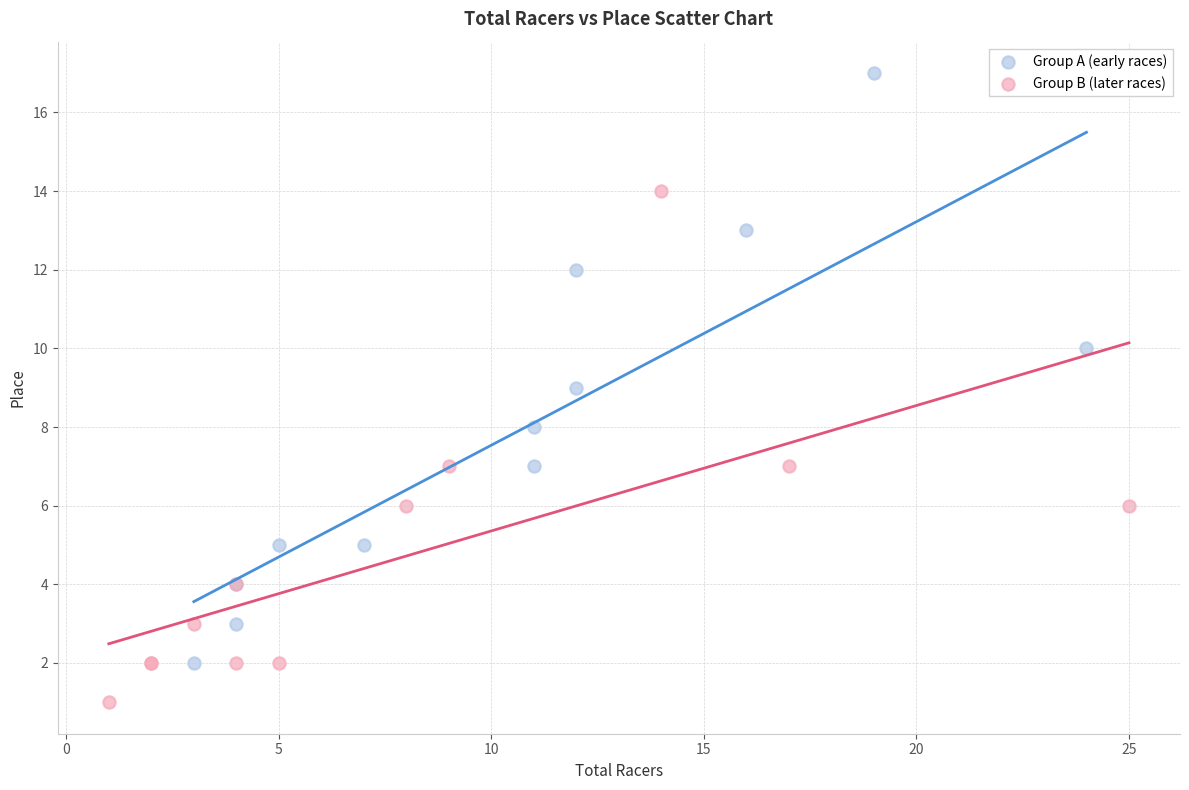

Which series contains the lowest Y value?

Group B (later races)